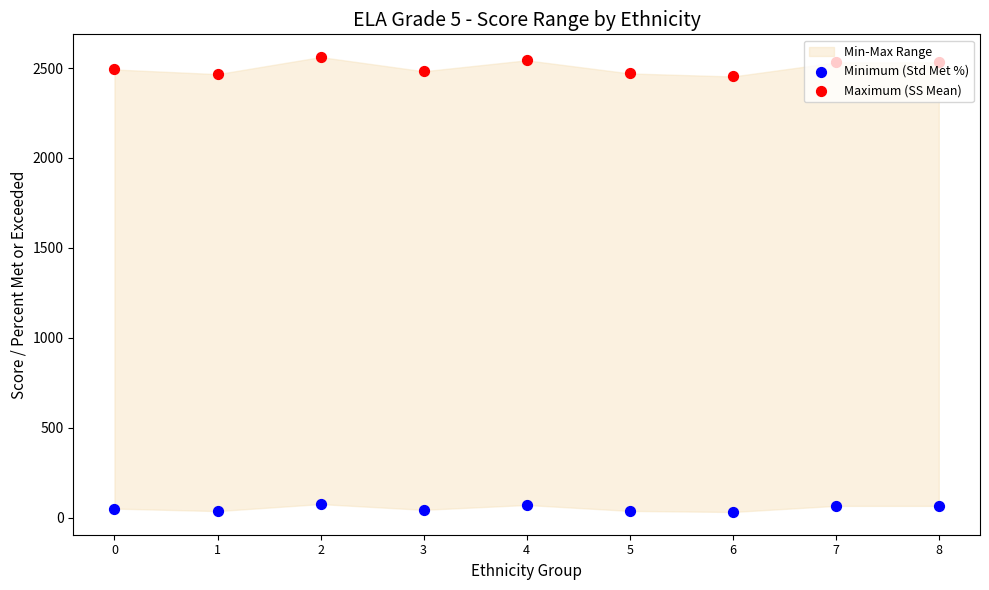

Which series has the largest Y range (max minus min)?

Maximum (SS Mean)